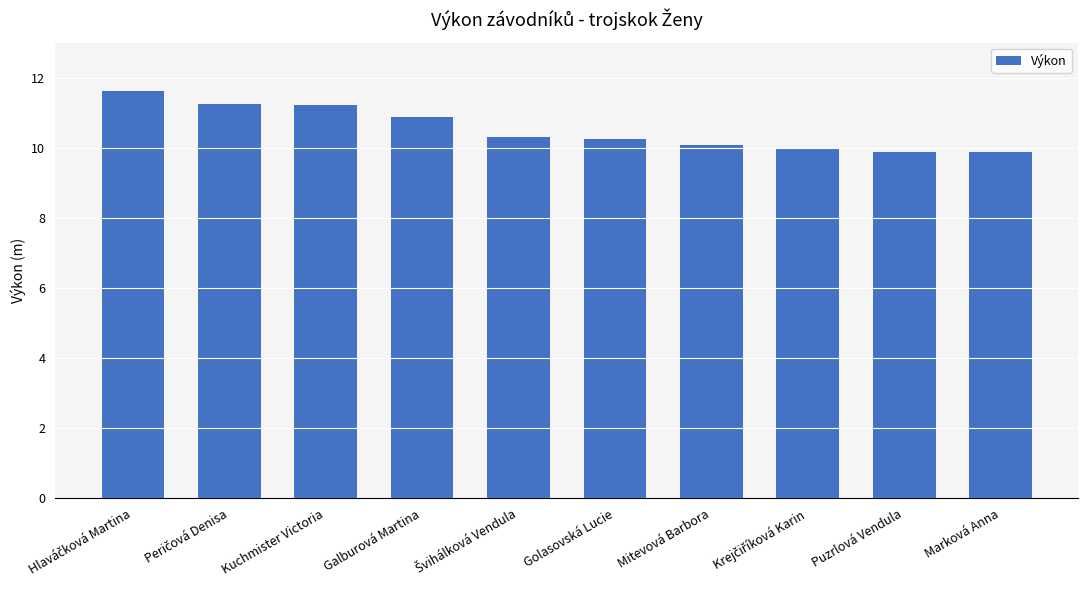

What is the value of the 3rd bar from the left?

11.2